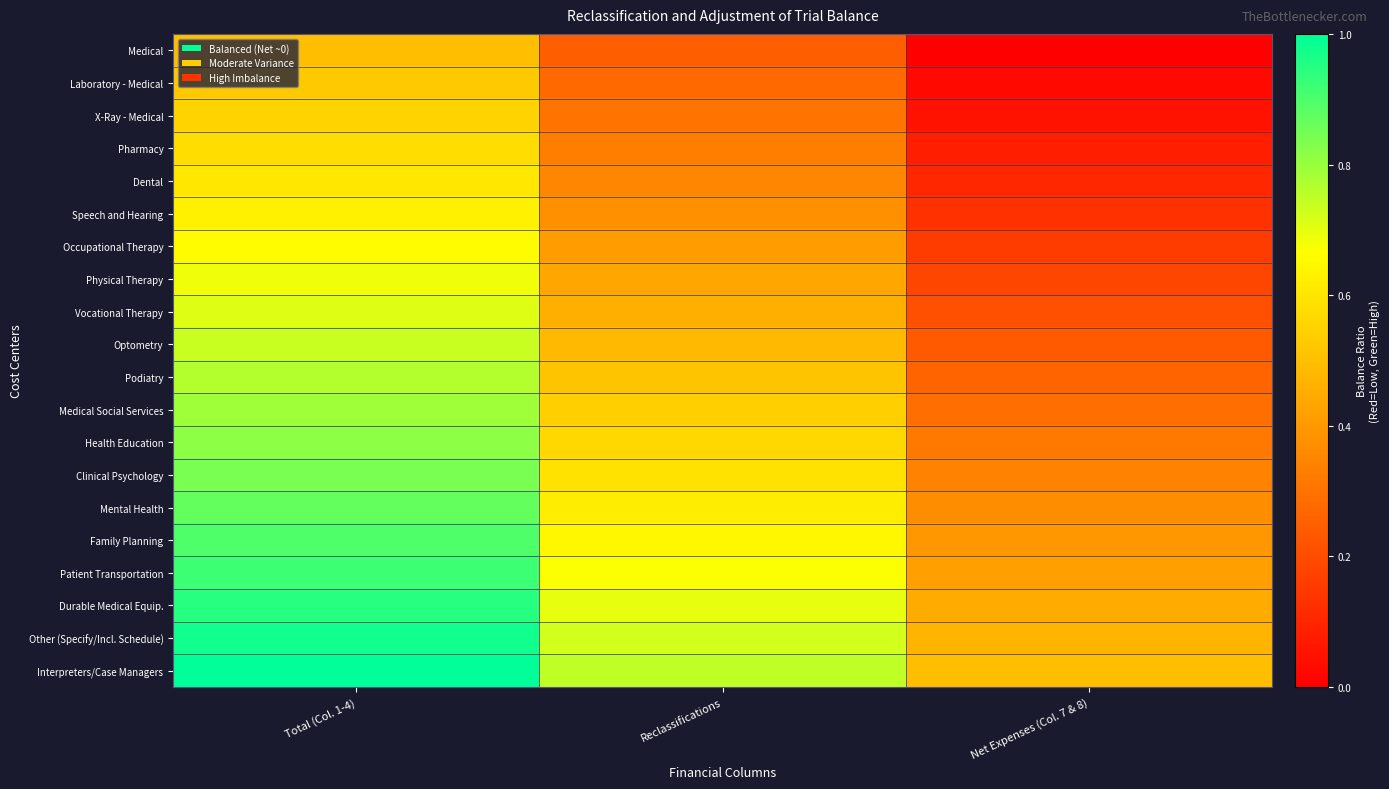

Which series has the largest total across all categories?

Interpreters/Case Managers